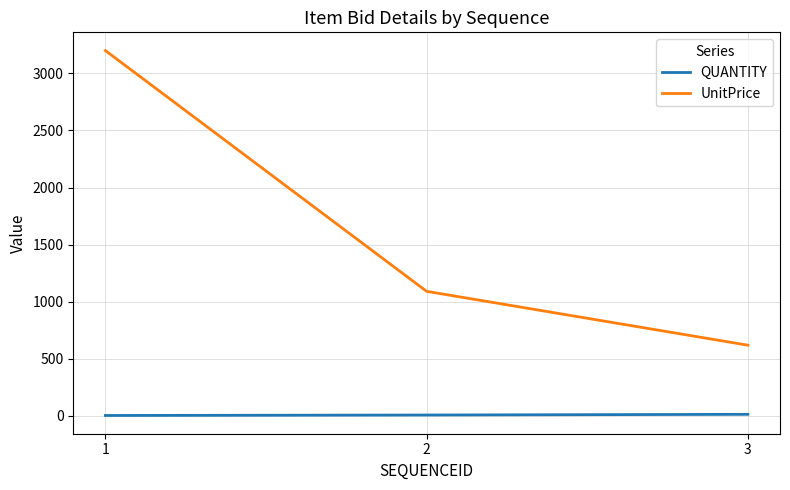

What is the difference between the maximum and minimum values in the QUANTITY series?

10